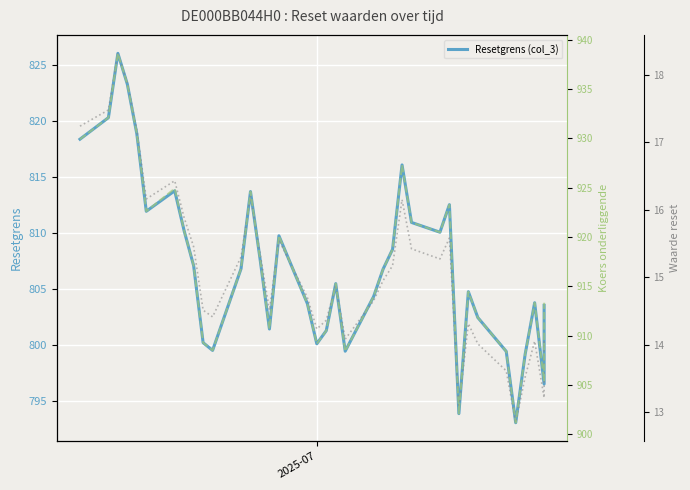

True or false: Waarde op laatste reset (col_2) has a value of 14.2 at 2025-07.

True